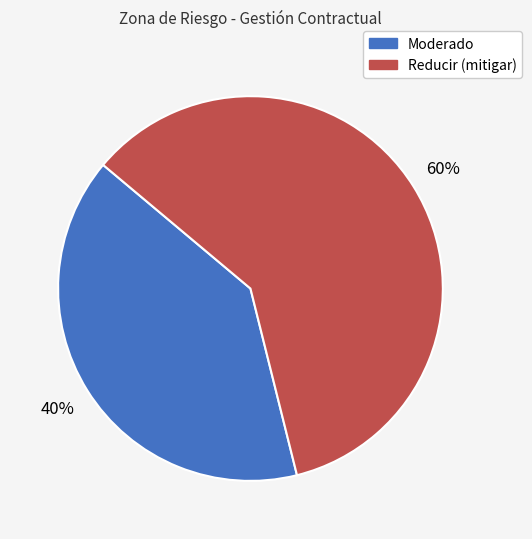

Is it true that Reducir (mitigar) is 51% of the pie?

False